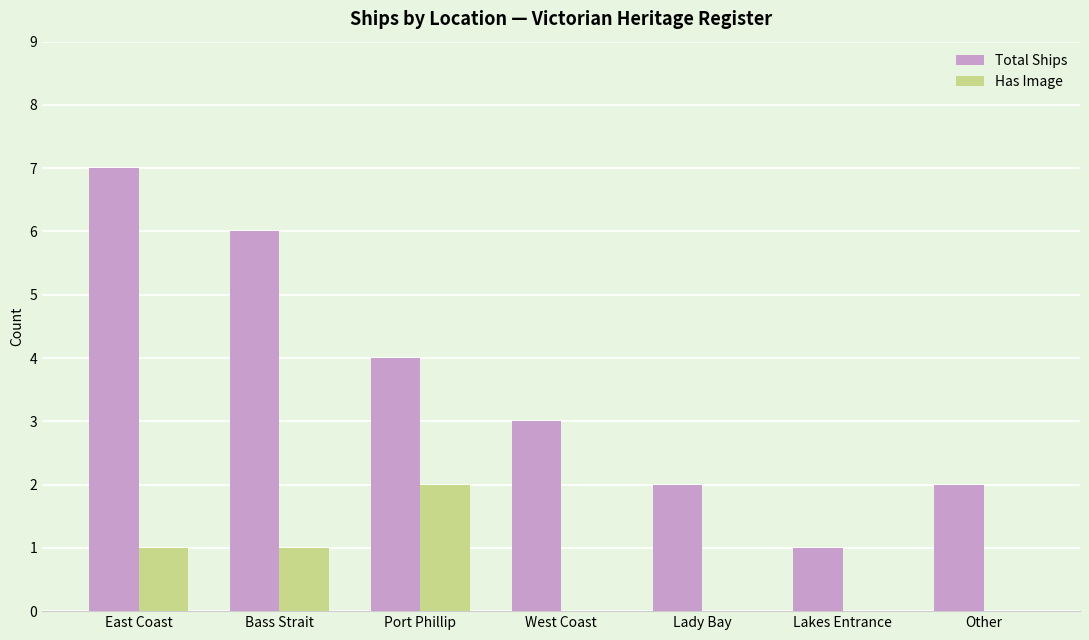

True or false: Total Ships has a value of 3 at Other.

False